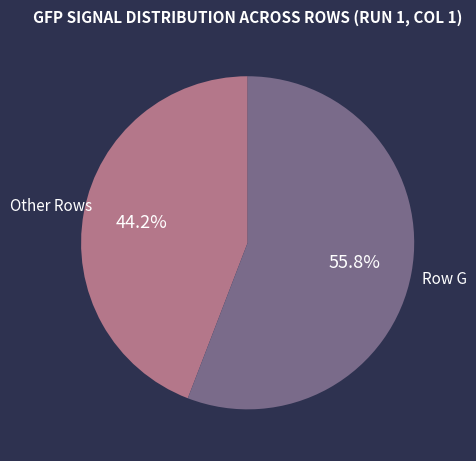

Is Other Rows the majority of the pie?

No